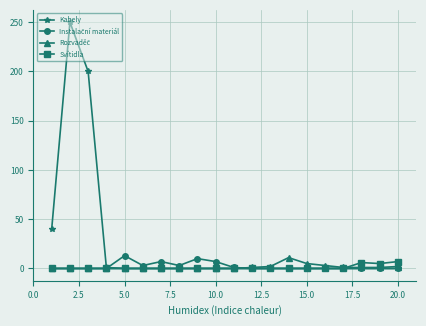

What is the greatest value displayed?

250